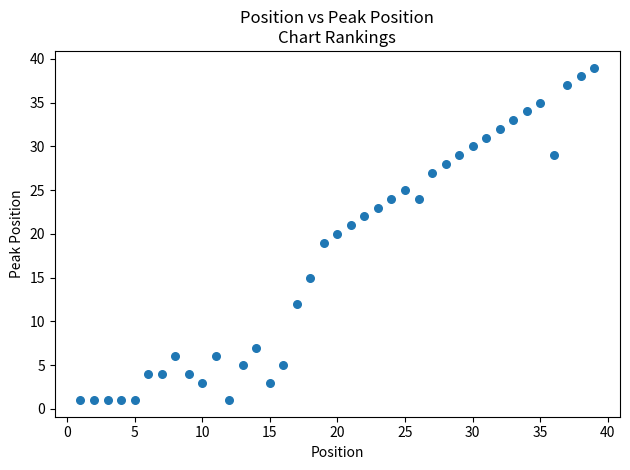

What is the range of X values (max minus min)?

38